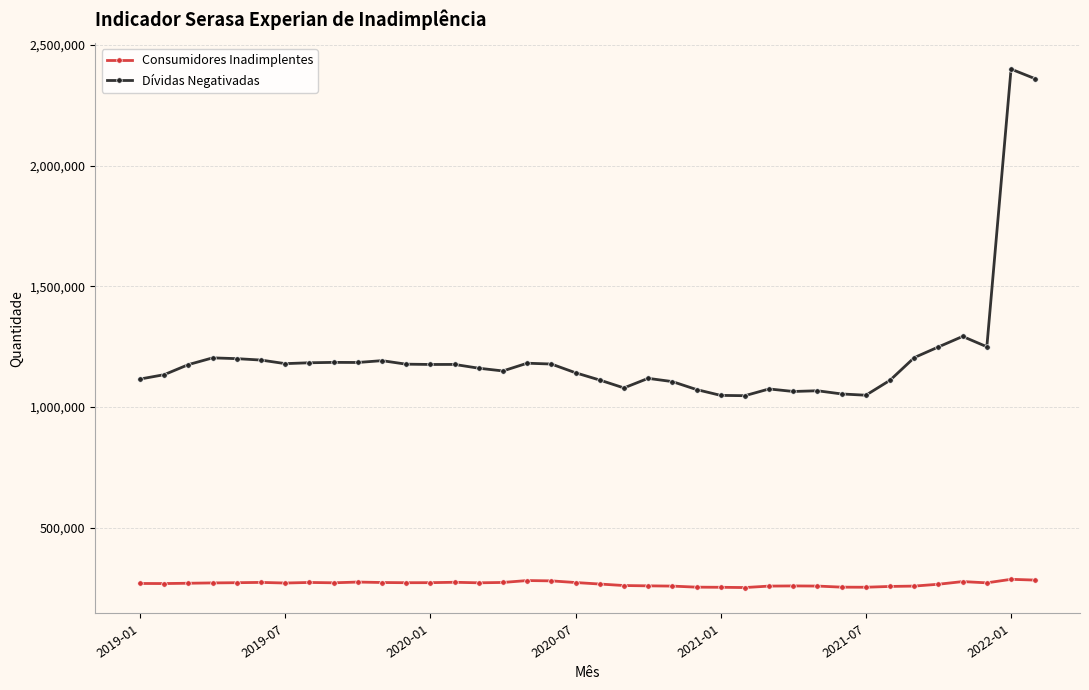

How many lines are shown in the chart?

2